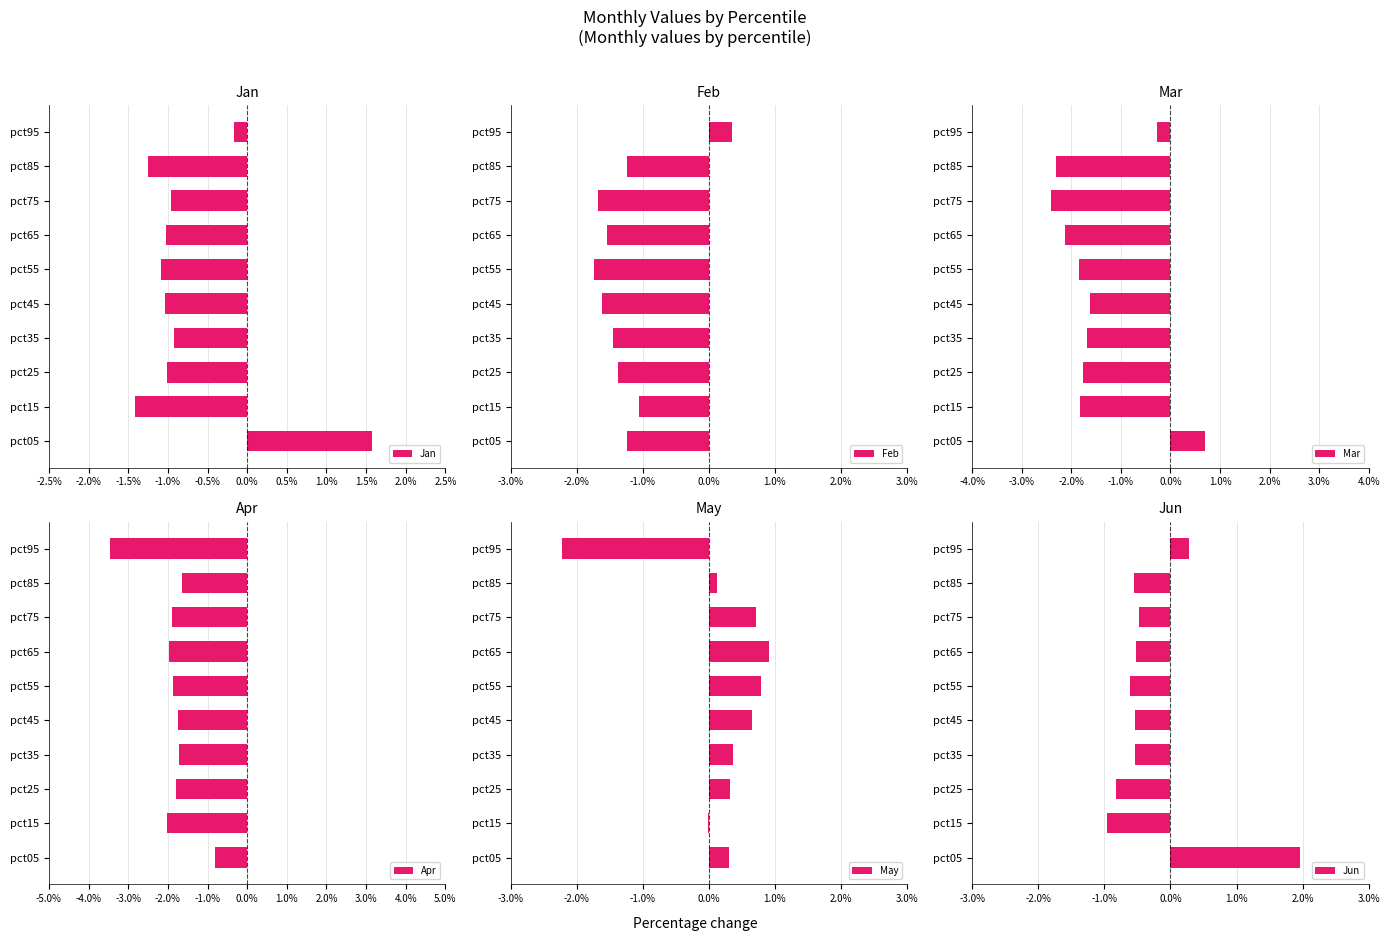

What is the highest value of the Jan series?

1.6